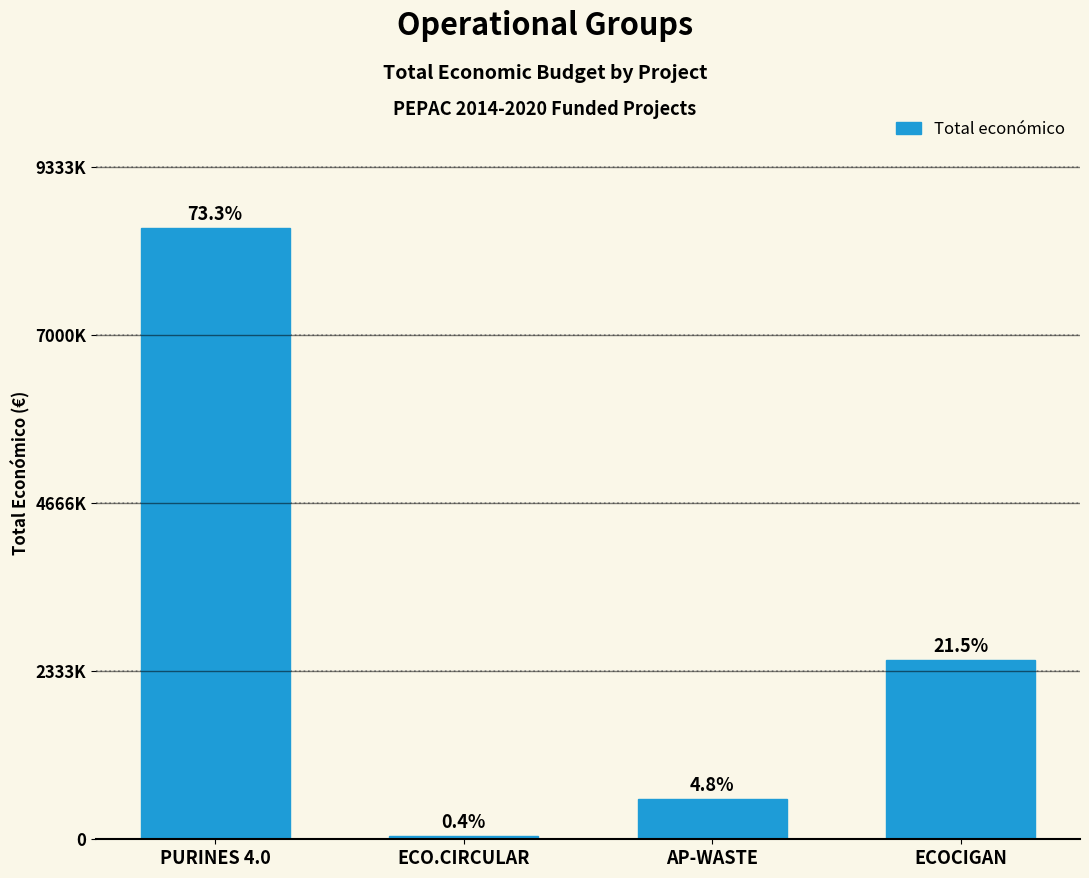

What is the ratio of the value at ECO.CIRCULAR to the value at AP-WASTE?

0.1